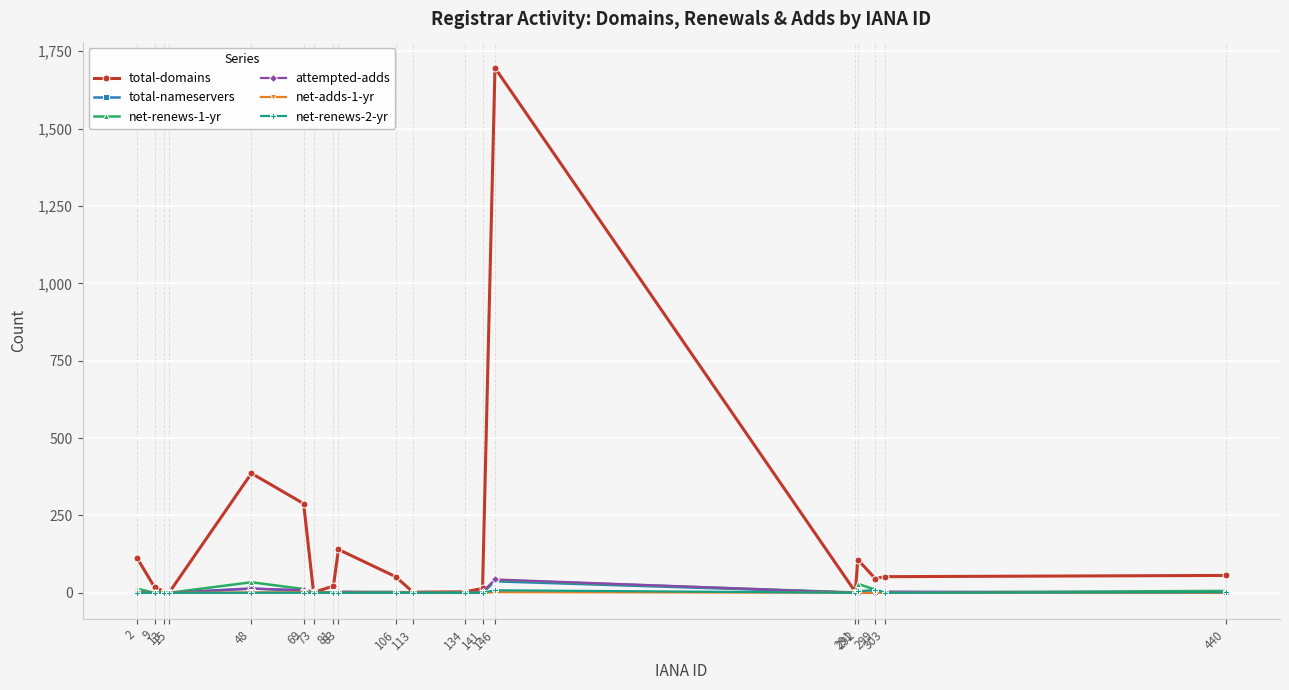

Which series has the widest spread of values?

total-domains